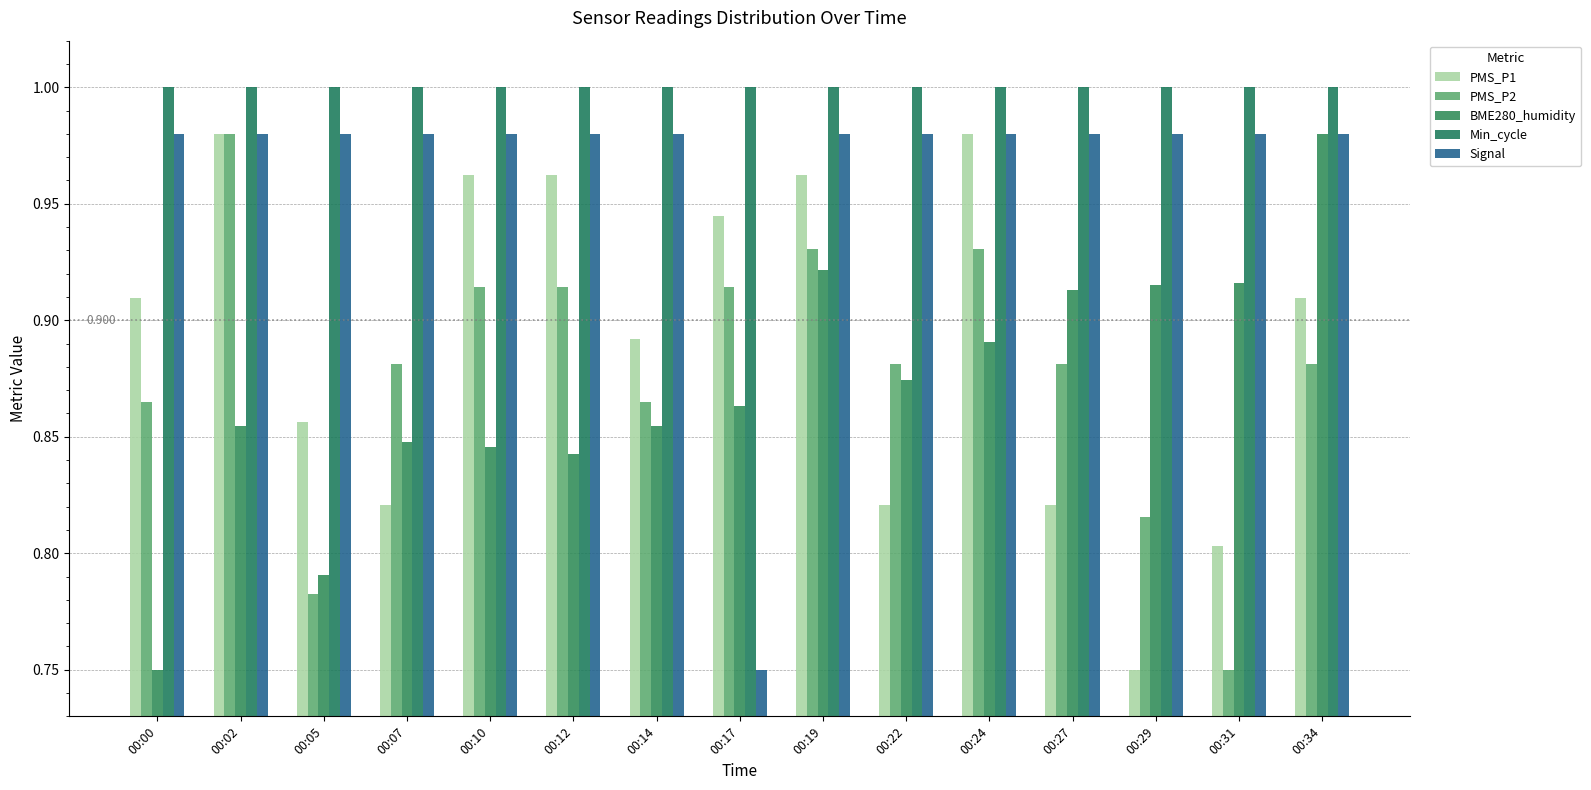

What is the spread (max minus min) of values at 00:14?

0.1